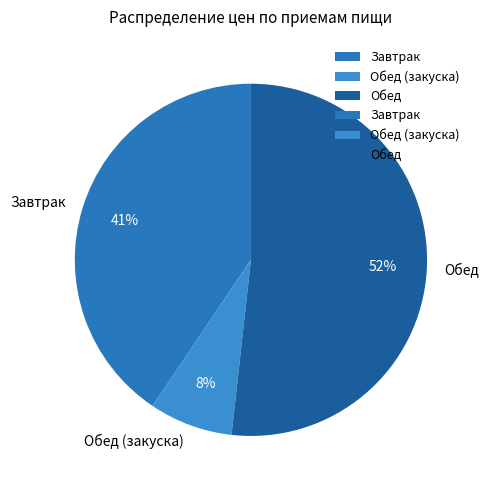

Is there any slice that represents more than half of the pie?

Yes